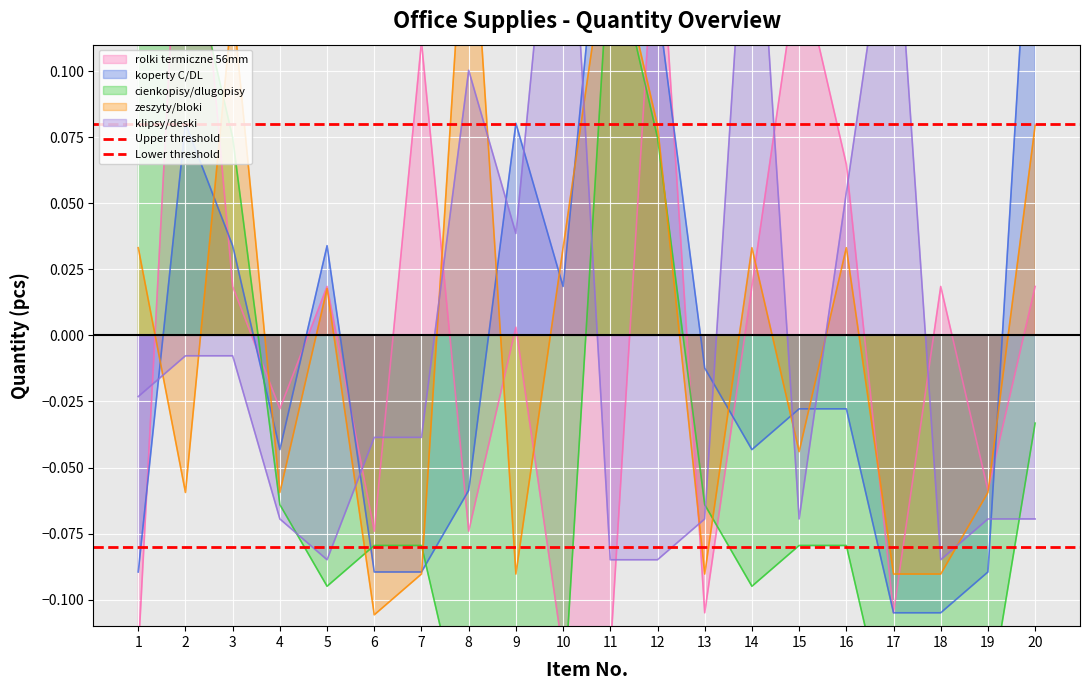

True or false: Lower threshold has a value of -0.1 at 2.

True